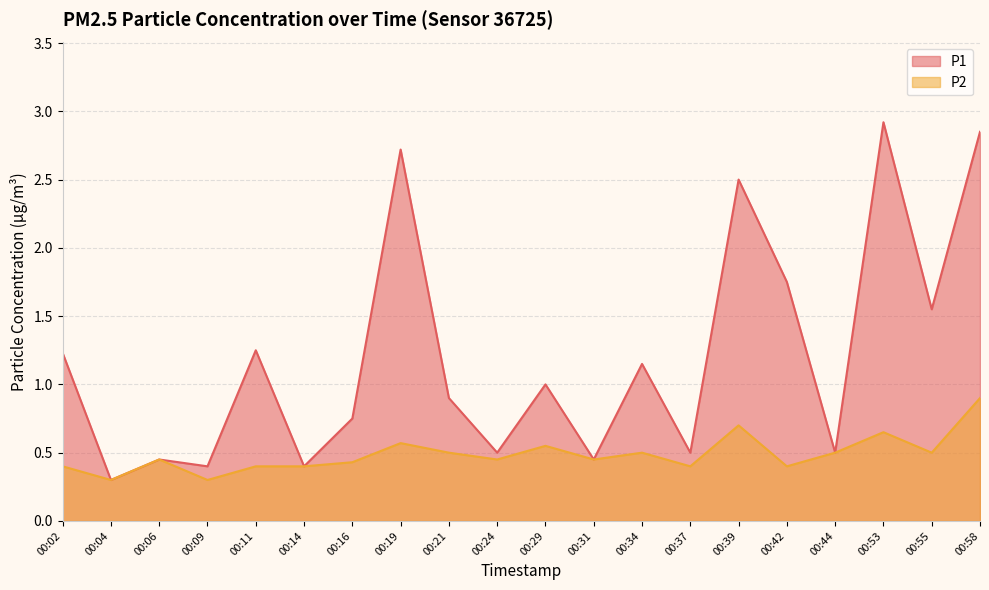

True or false: P1 has more than 1 interior local peaks.

True